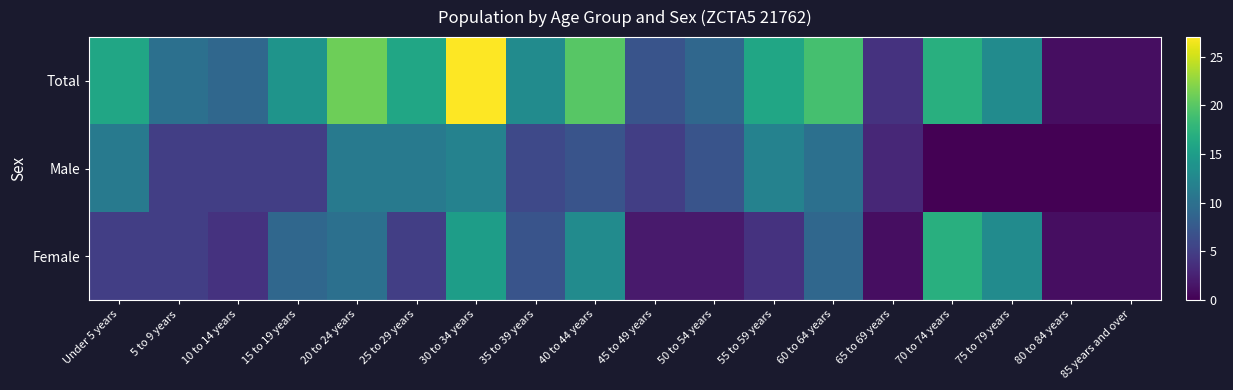

Reading left to right, transcribe all the data shown in this chart.

Total: Under 5 years=16	5 to 9 years=10	10 to 14 years=9	15 to 19 years=14	20 to 24 years=21	25 to 29 years=16	30 to 34 years=27	35 to 39 years=13	40 to 44 years=20	45 to 49 years=7	50 to 54 years=9	55 to 59 years=16	60 to 64 years=19	65 to 69 years=4	70 to 74 years=17	75 to 79 years=13	80 to 84 years=1	85 years and over=1
Male: Under 5 years=11	5 to 9 years=5	10 to 14 years=5	15 to 19 years=5	20 to 24 years=11	25 to 29 years=11	30 to 34 years=12	35 to 39 years=6	40 to 44 years=7	45 to 49 years=5	50 to 54 years=7	55 to 59 years=12	60 to 64 years=10	65 to 69 years=3	70 to 74 years=0	75 to 79 years=0	80 to 84 years=0	85 years and over=0
Female: Under 5 years=5	5 to 9 years=5	10 to 14 years=4	15 to 19 years=9	20 to 24 years=10	25 to 29 years=5	30 to 34 years=15	35 to 39 years=7	40 to 44 years=13	45 to 49 years=2	50 to 54 years=2	55 to 59 years=4	60 to 64 years=9	65 to 69 years=1	70 to 74 years=17	75 to 79 years=13	80 to 84 years=1	85 years and over=1